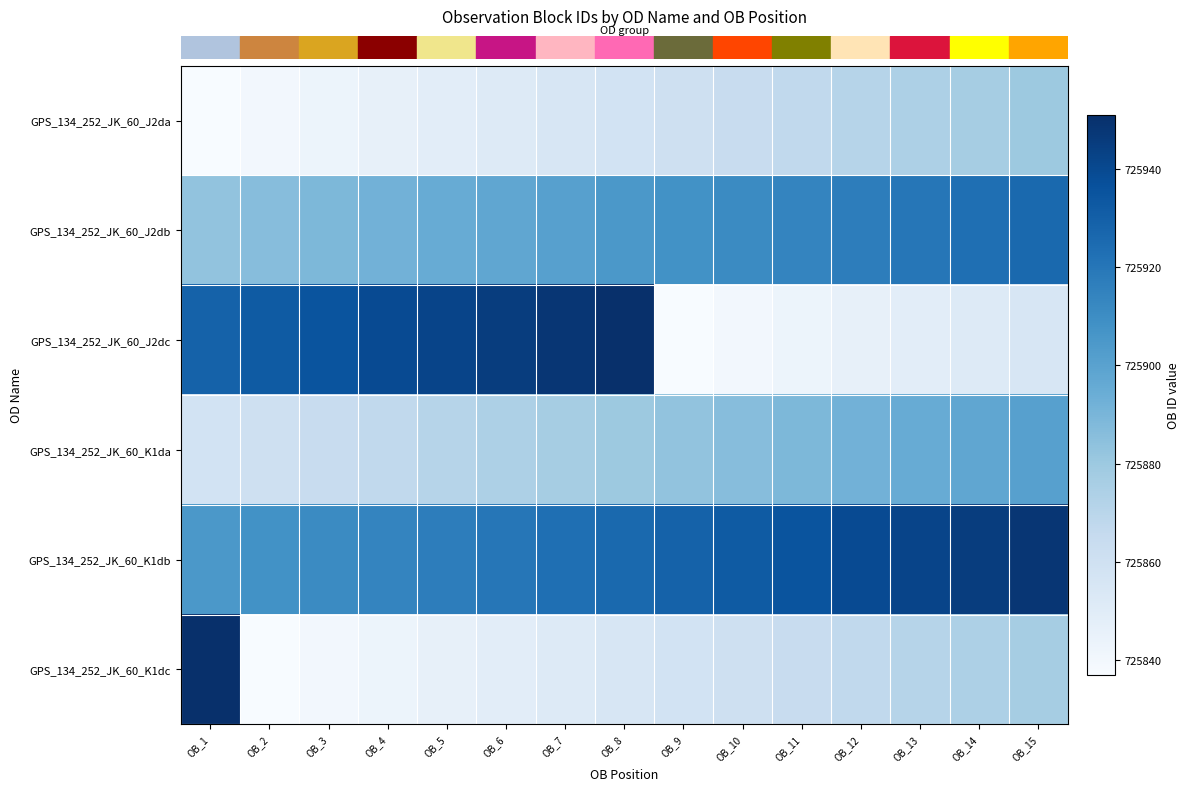

At which category does the chart reach its peak across all series?

OB_8